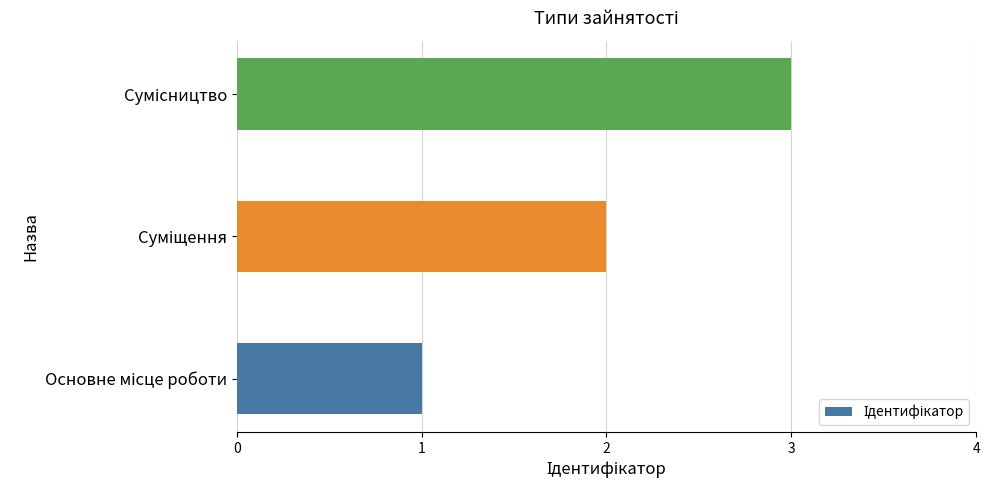

What is the average value?

2